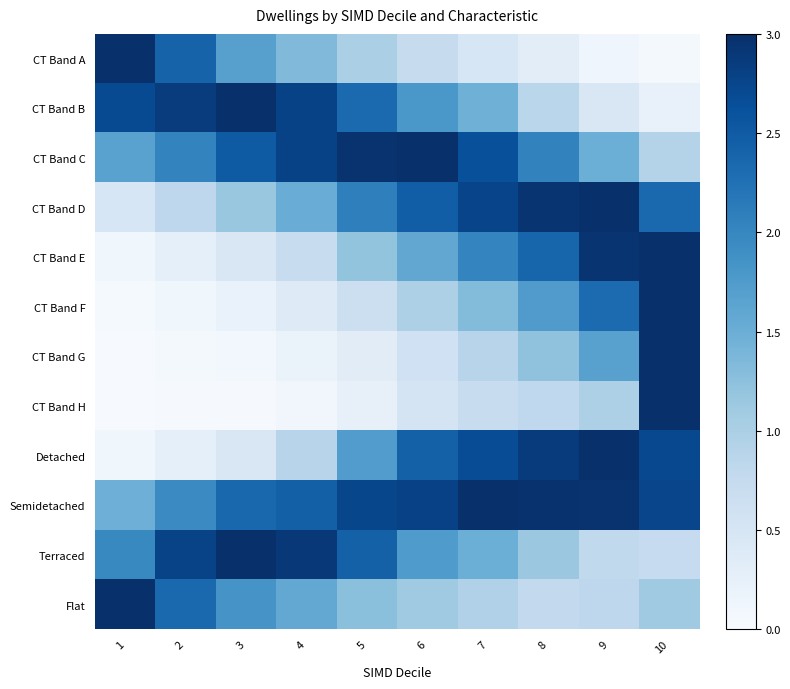

At which category is the sum across all series the highest?

10